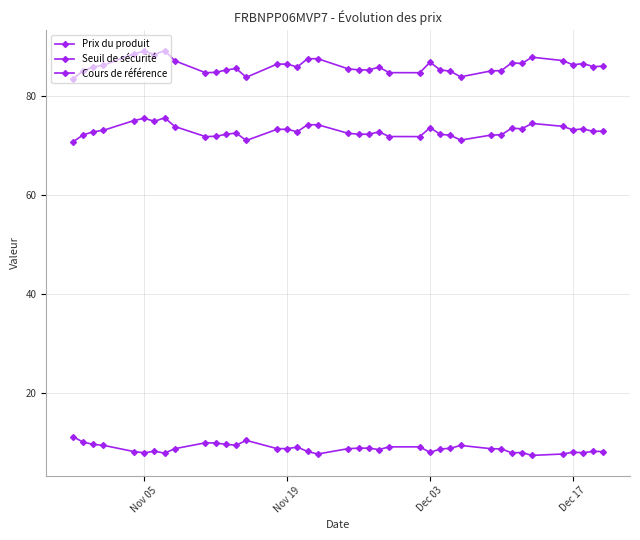

Which series has the widest spread of values?

Seuil de sécurité